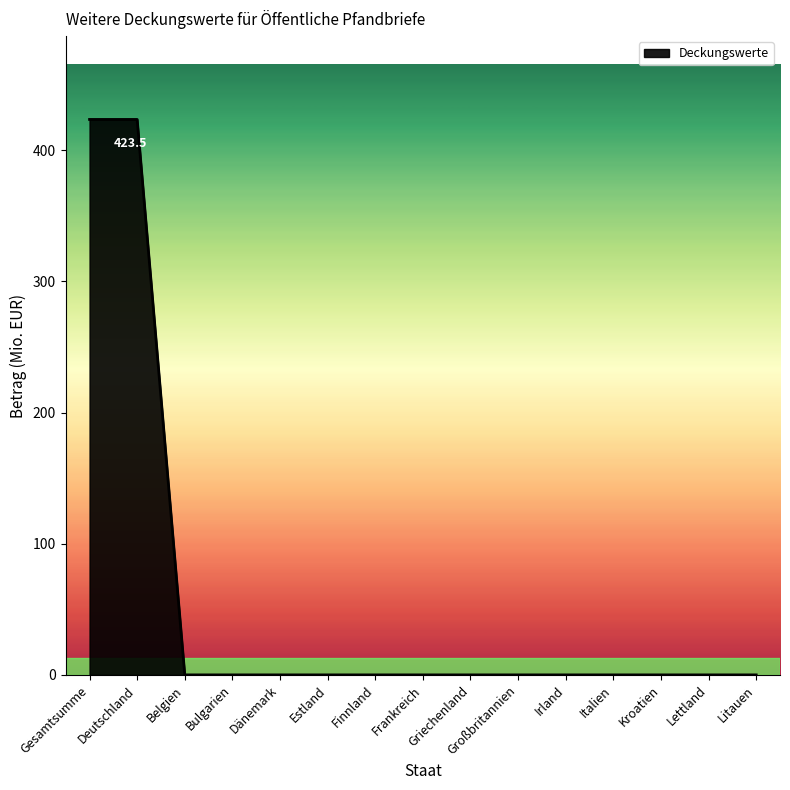

How many lines are shown in the chart?

1